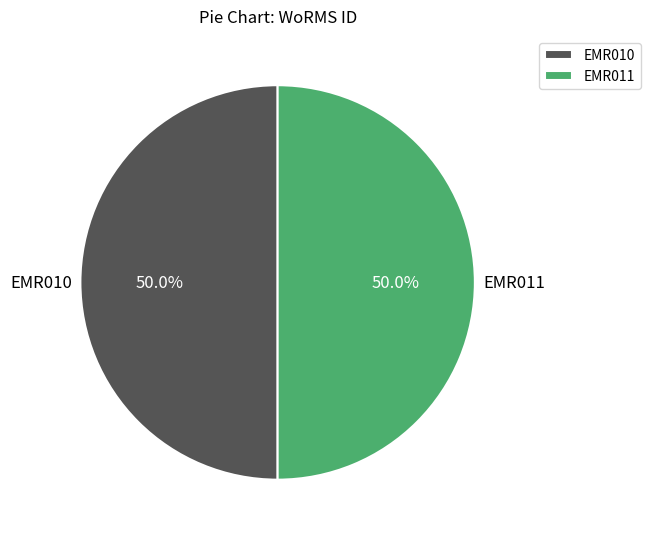

Combined, do EMR010 and EMR011 account for over 50%?

Yes